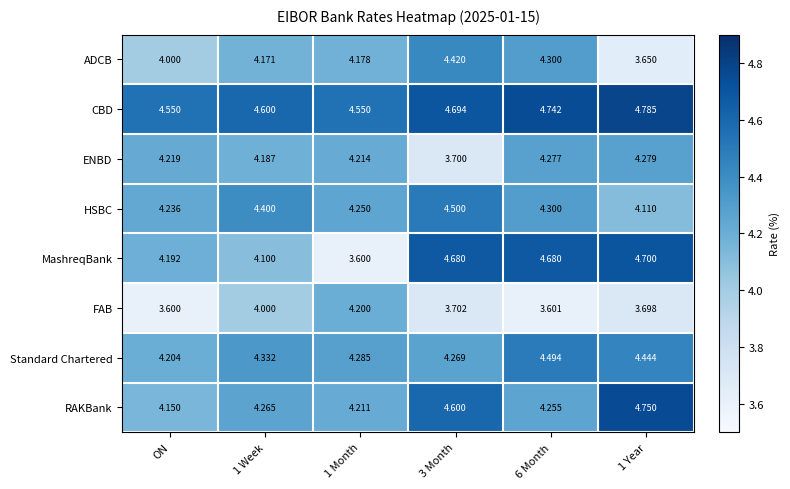

At 1 Year, list the series in order from largest to smallest.

CBD, RAKBank, MashreqBank, Standard Chartered, ENBD, HSBC, FAB, ADCB